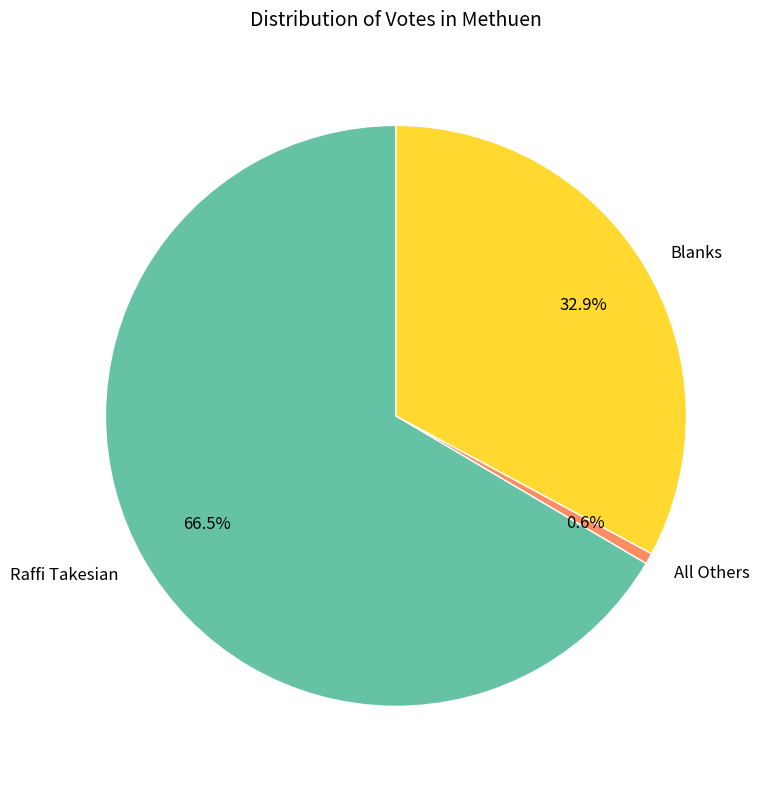

Which category has the biggest portion of the pie?

Raffi Takesian